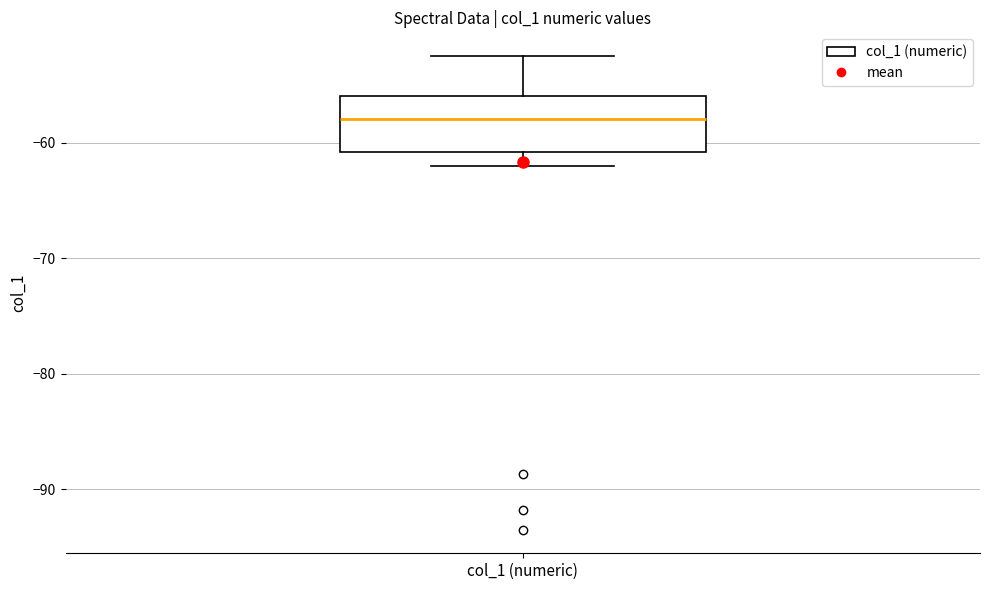

Where is the lower edge of the box for col_1 (numeric) on the y-axis? The values are not printed on the chart, so give them approximately, as read against the axis.

-61